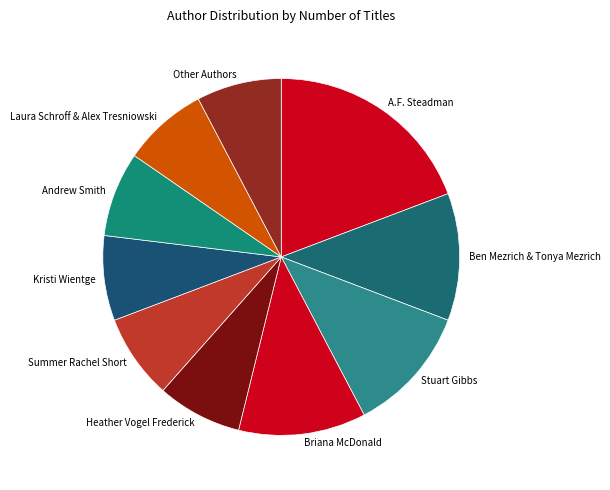

What is the largest slice in the pie chart?

A.F. Steadman